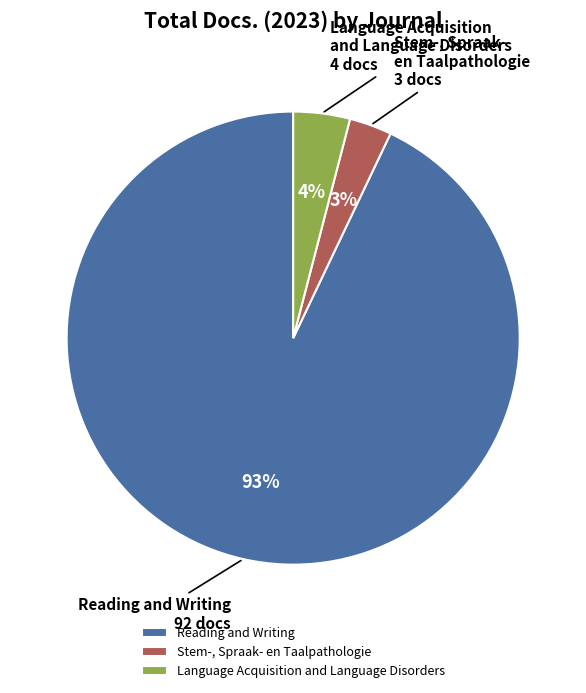

What percentage is the Reading and Writing slice, to the nearest percent?

93%